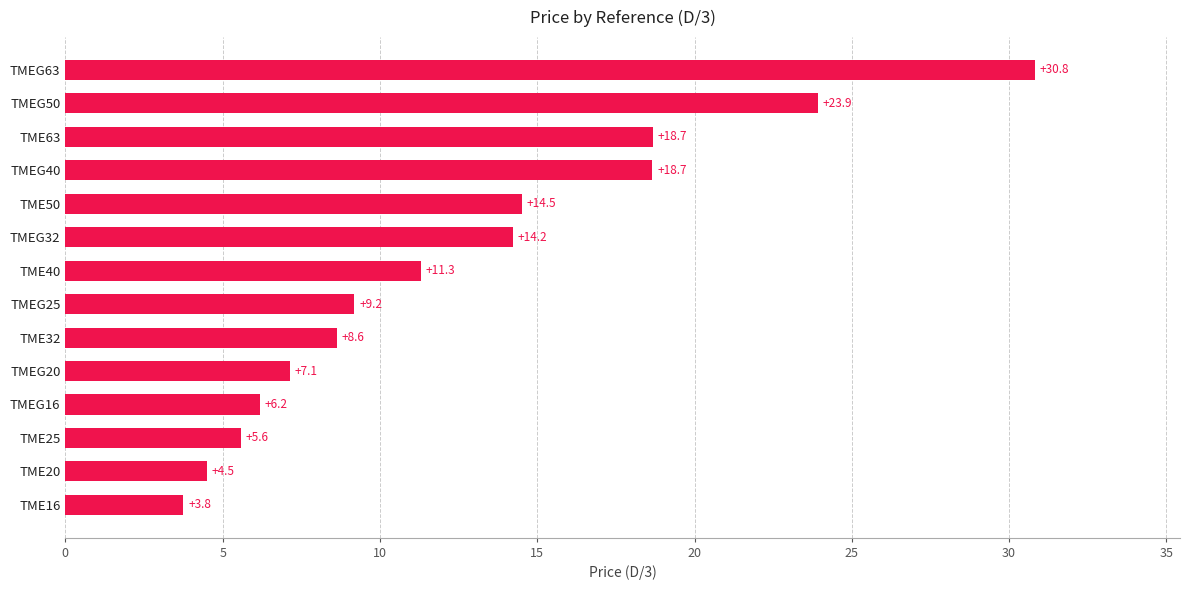

How many values are below 11?

7